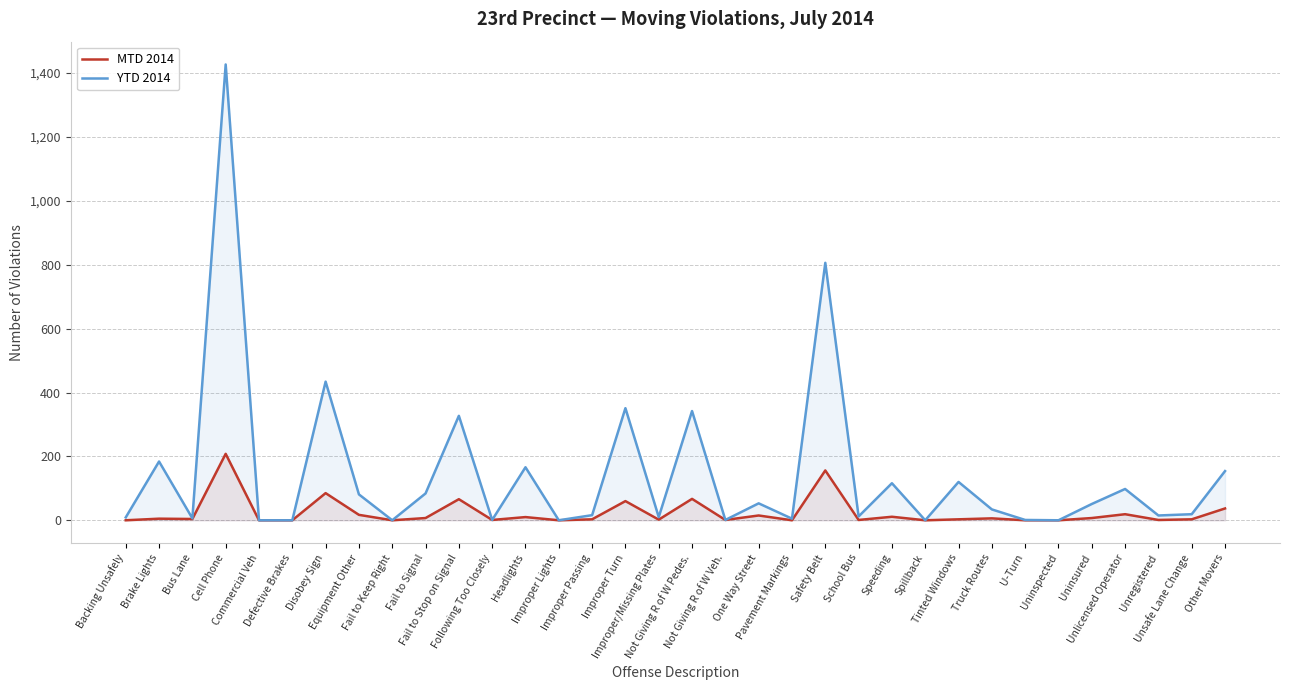

What position from the left is Headlights?

13